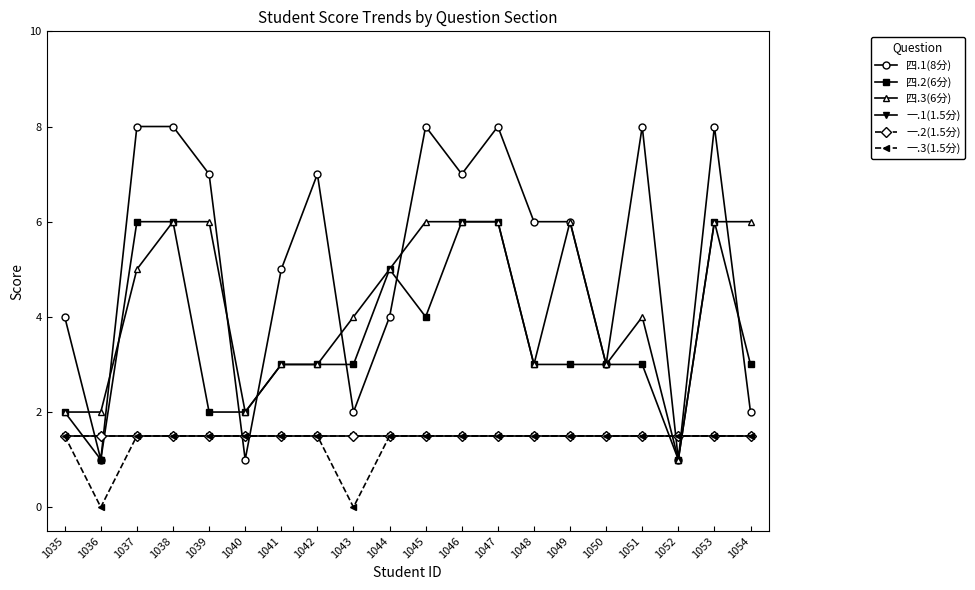

Does the chart have visible grid lines?

No